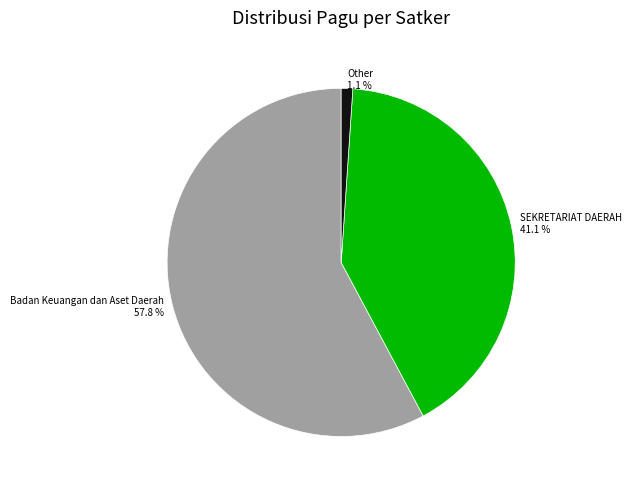

What percentage is the SEKRETARIAT DAERAH slice, to the nearest percent?

41%